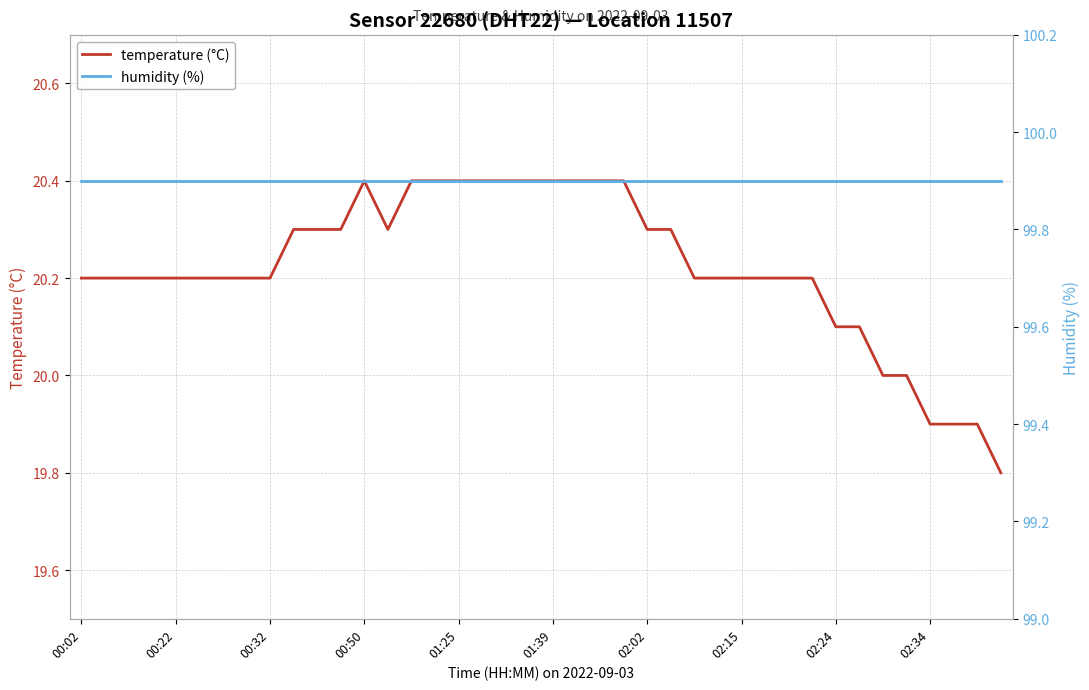

What position from the right is 31?

9